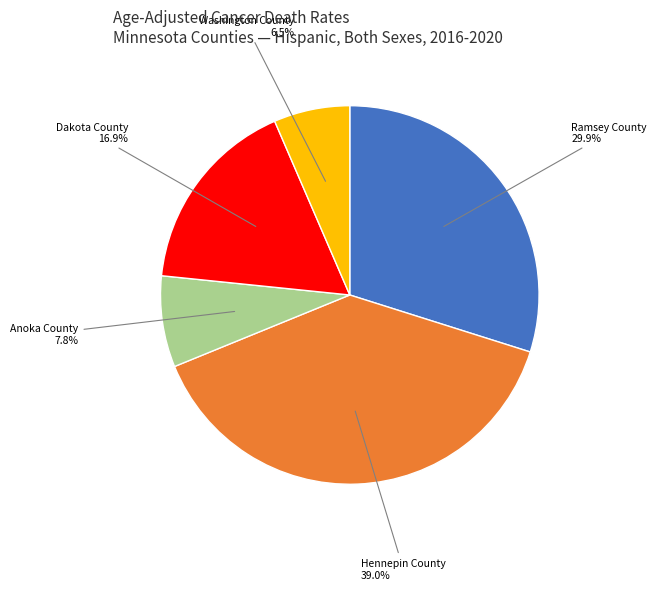

Does any single category account for the majority?

No